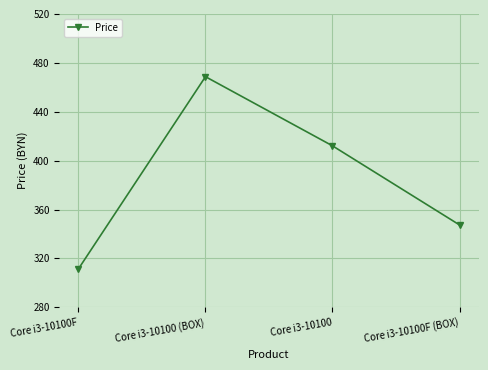

Reading left to right, list all the values displayed in this chart.

311.5	468.7	412.1	347.4